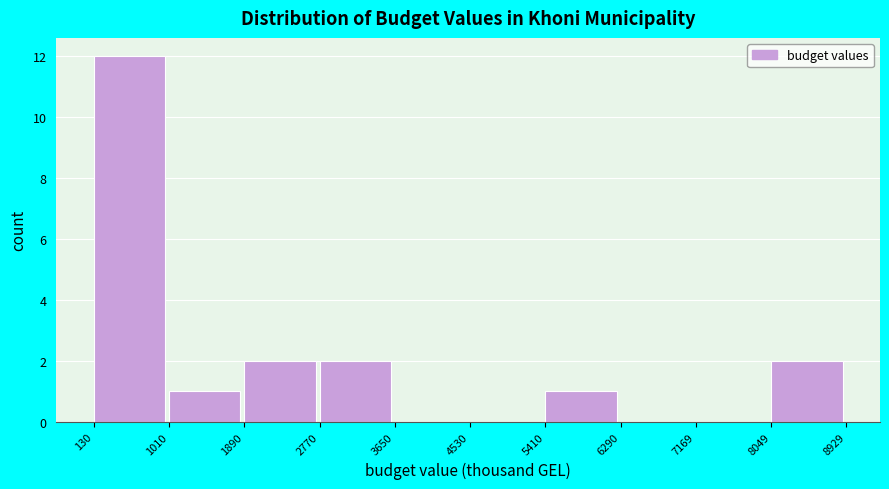

Reading left to right, transcribe this chart: for each bar, give the range it covers on the x-axis and its height. The values are not printed on the chart, so give them approximately, as read against the axis.

130 to 1010: 12
1010 to 1890: 1
1890 to 2770: 2
2770 to 3650: 2
3650 to 4530: 0
4530 to 5410: 0
5410 to 6290: 1
6290 to 7169: 0
7169 to 8049: 0
8049 to 8929: 2